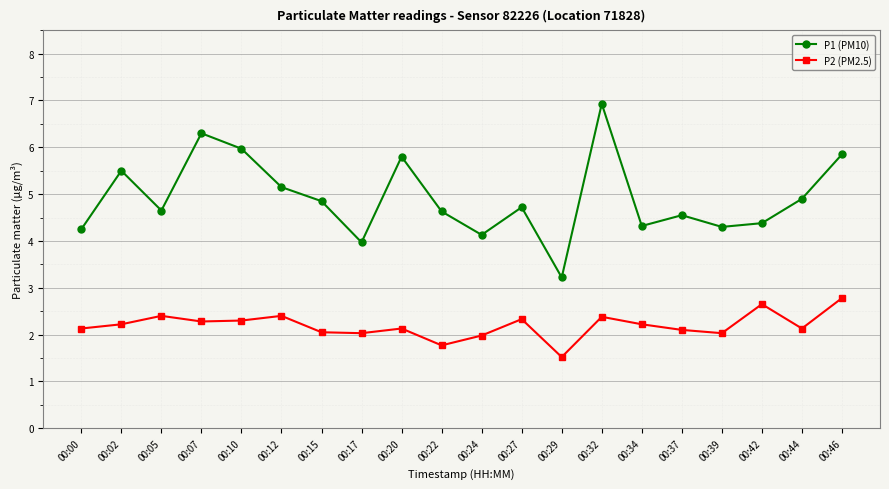

What is the difference between the P2 (PM2.5) values at 00:22 and 00:12?

0.6